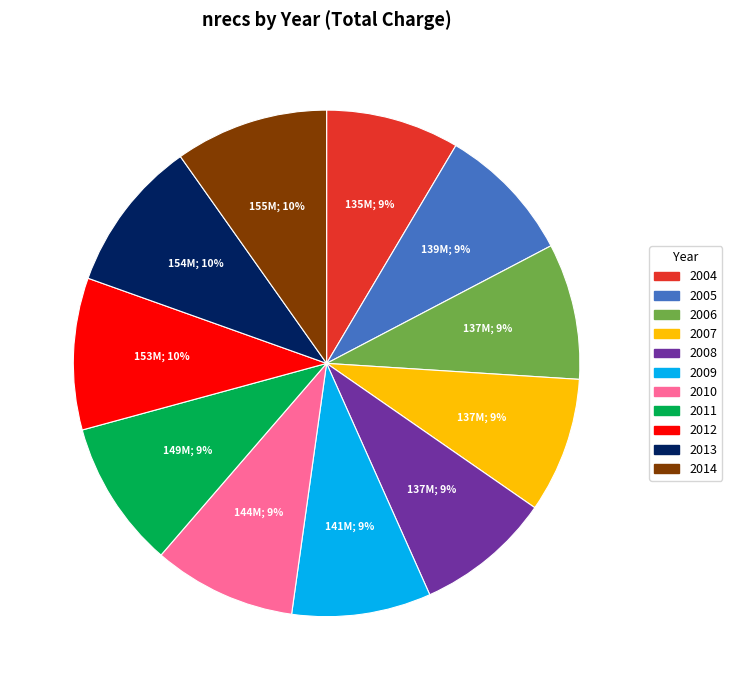

What is the ratio of the value at 2007 to the value at 2013?

0.9